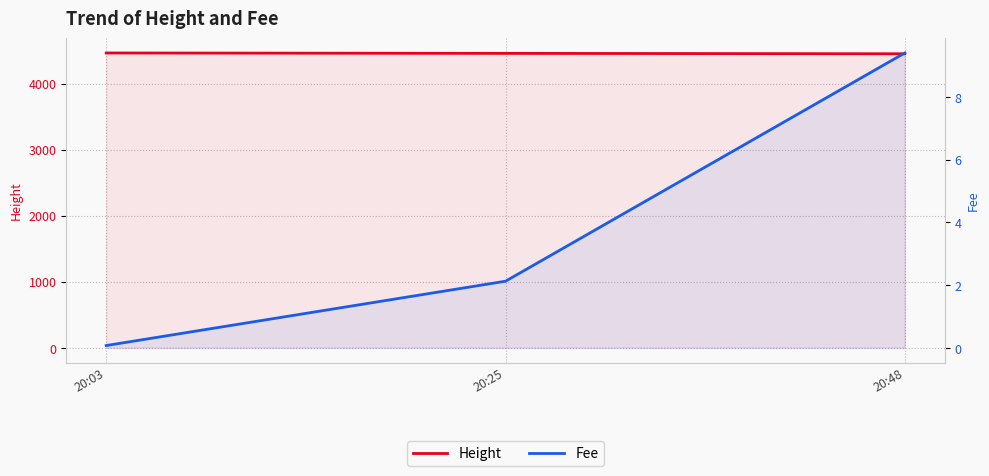

What are all the series names shown in the legend?

Height, Fee